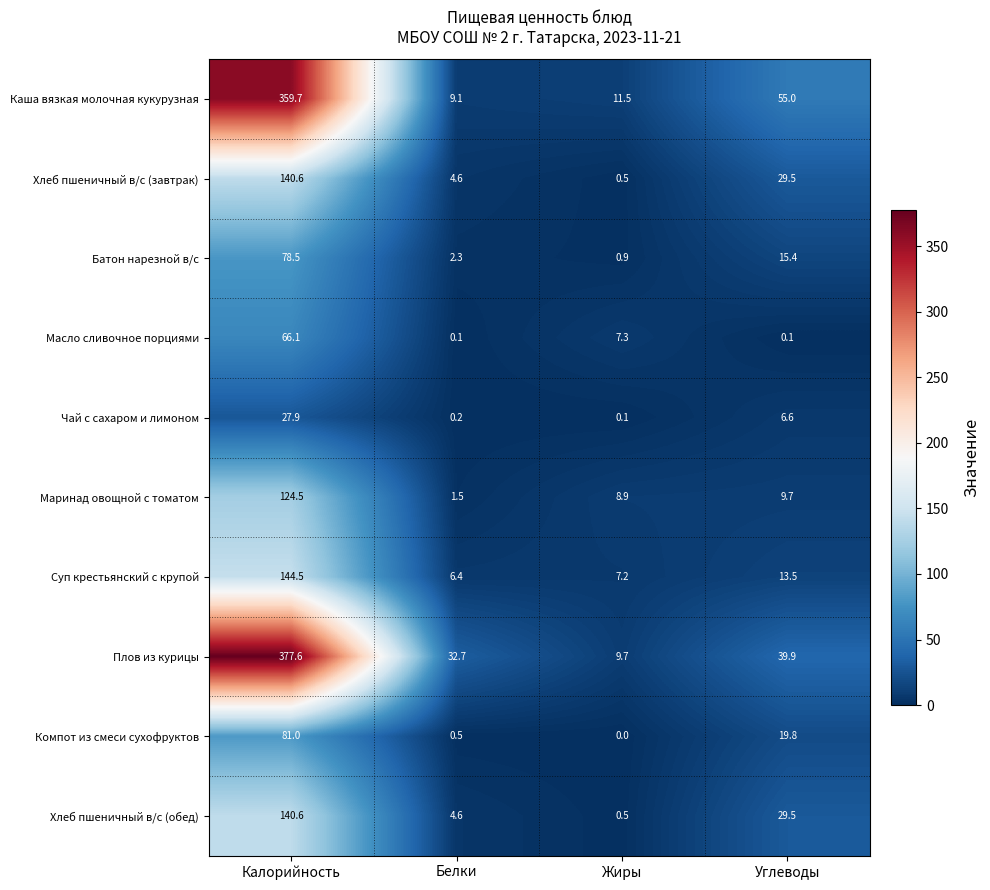

What is the sum of all Чай с сахаром и лимоном values?

34.8